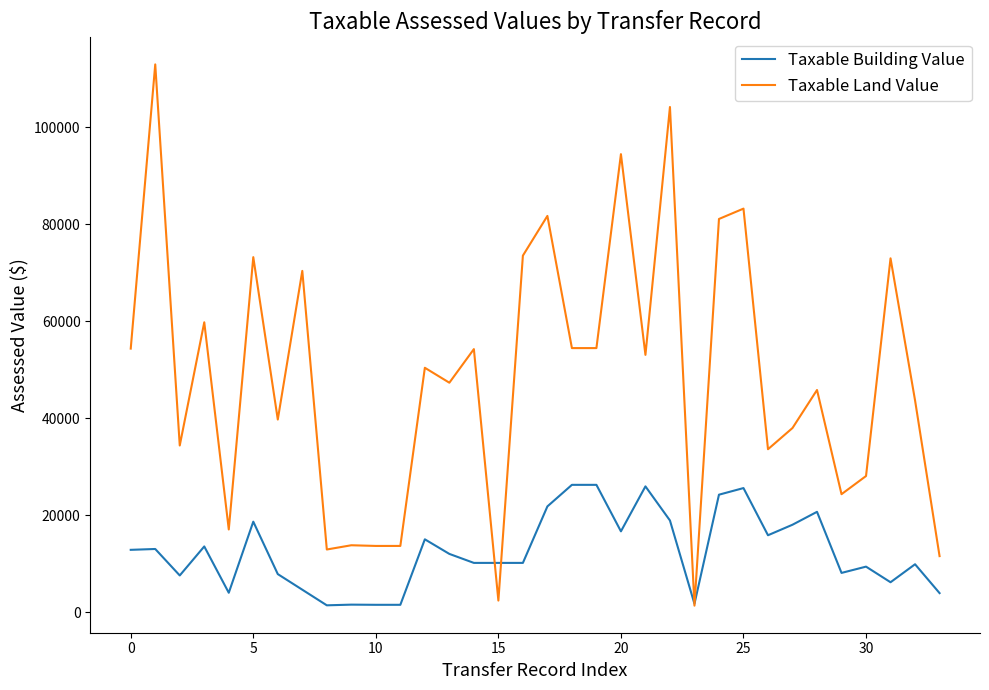

True or false: Taxable Land Value has more than 2 points higher than both neighbors.

True